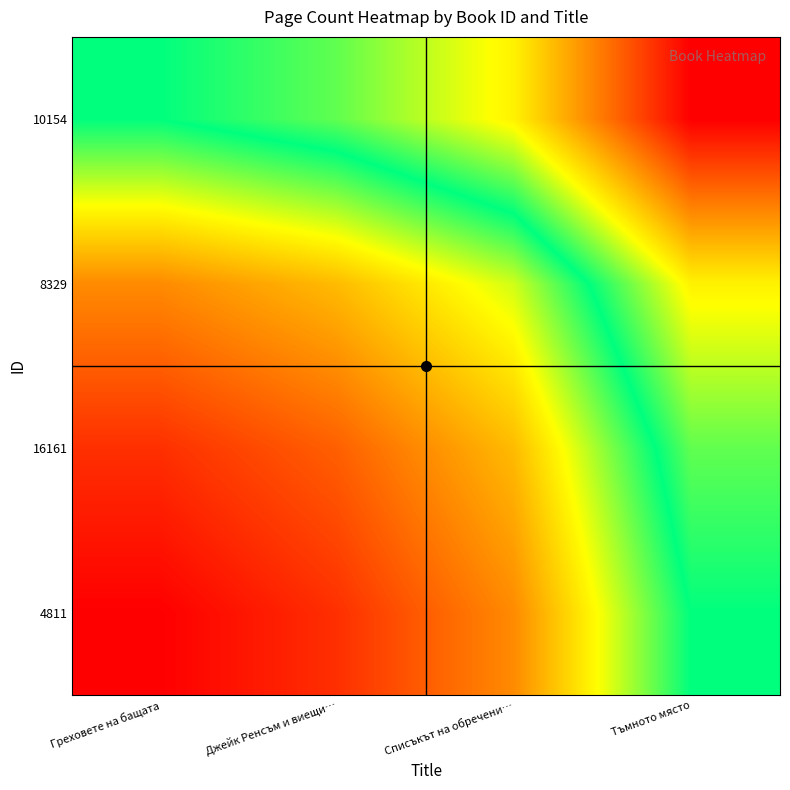

Reading right to left, what are all the values shown in this chart?

4811: Тъмното място=333.1	Списъкът на обречени…=360.3	Джейк Ренсъм и виещи…=370.6	Греховете на бащата=375.9
16161: Тъмното място=327.7	Списъкът на обречени…=354.9	Джейк Ренсъм и виещи…=365.2	Греховете на бащата=370.6
8329: Тъмното място=317.4	Списъкът на обречени…=344.7	Джейк Ренсъм и виещи…=354.9	Греховете на бащата=360.3
10154: Тъмното място=290.2	Списъкът на обречени…=317.4	Джейк Ренсъм и виещи…=327.7	Греховете на бащата=333.1